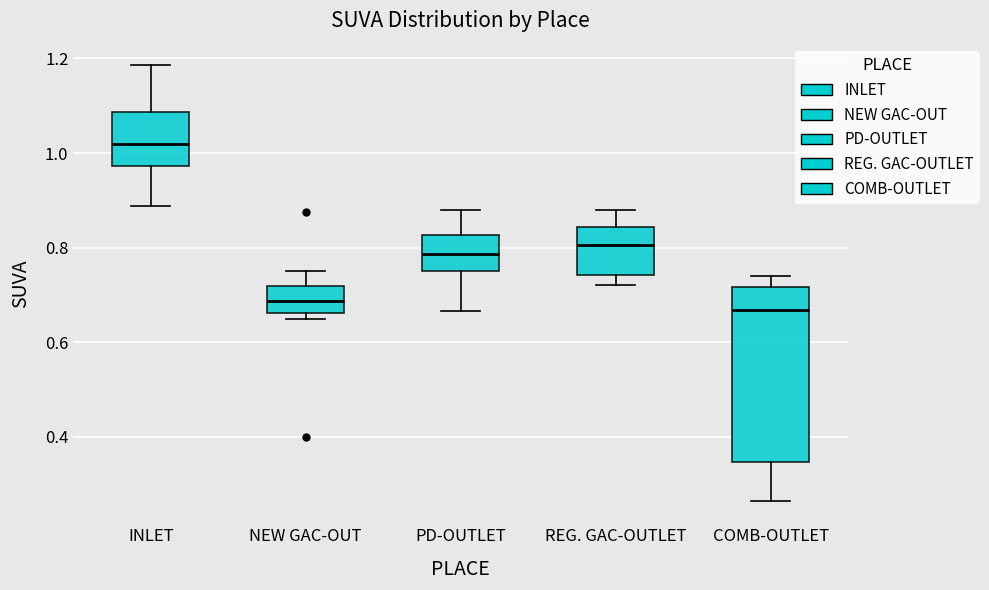

Reading left to right, transcribe this box plot: for each box, give where its median line is, the range the box spans, and where its two whiskers end, as read against the y-axis. The values are not printed on the chart, so give them approximately, as read against the axis.

INLET: median 1.02, box 0.98 to 1.08, whiskers 0.88 to 1.18
NEW GAC-OUT: median 0.68, box 0.66 to 0.72, whiskers 0.66 (just below the box's lower edge) to 0.76
PD-OUTLET: median 0.78, box 0.76 to 0.82, whiskers 0.66 to 0.88
REG. GAC-OUTLET: median 0.80, box 0.74 to 0.84, whiskers 0.72 to 0.88
COMB-OUTLET: median 0.66, box 0.34 to 0.72, whiskers 0.26 to 0.74